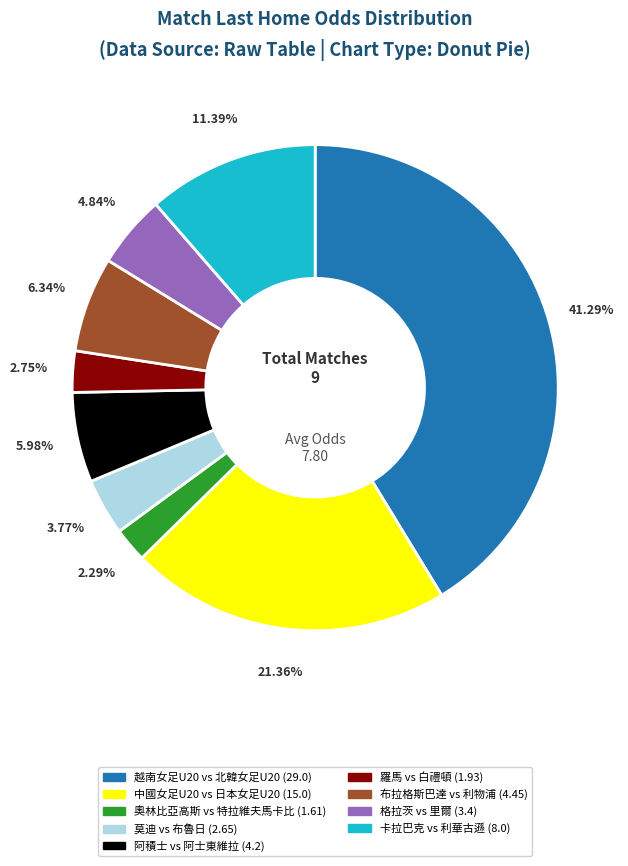

Is it true that 卡拉巴克 vs 利華古遜 is 11% of the pie?

True